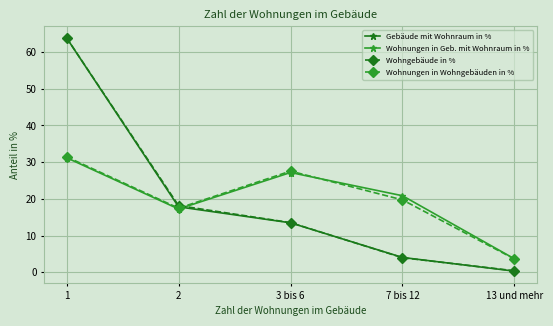

Which label corresponds to the largest value in the chart?

1